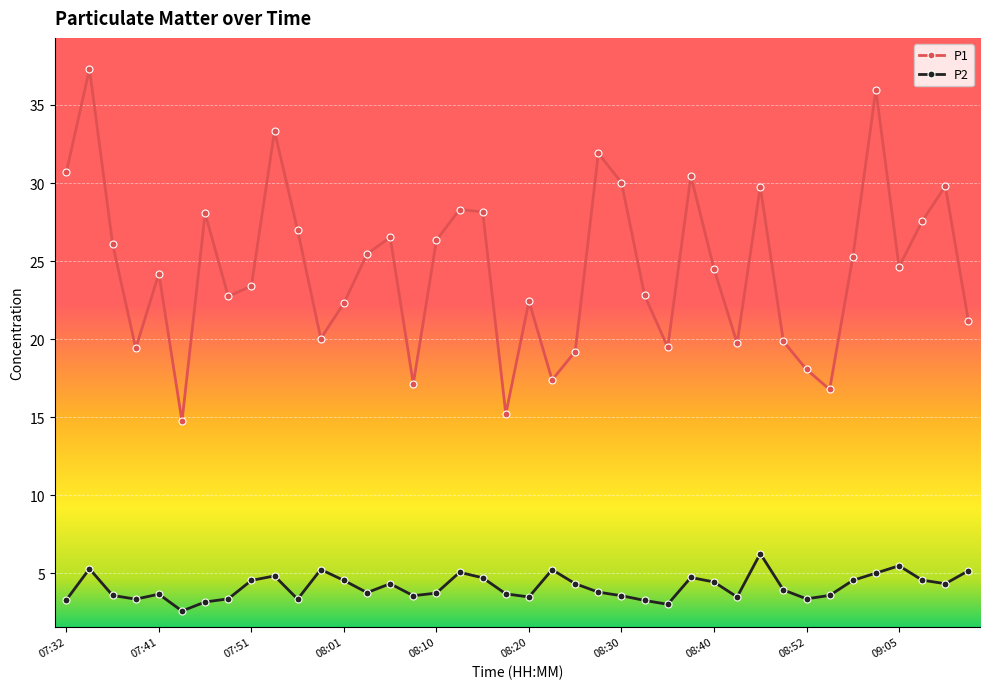

What is the minimum value shown in the chart?

2.6